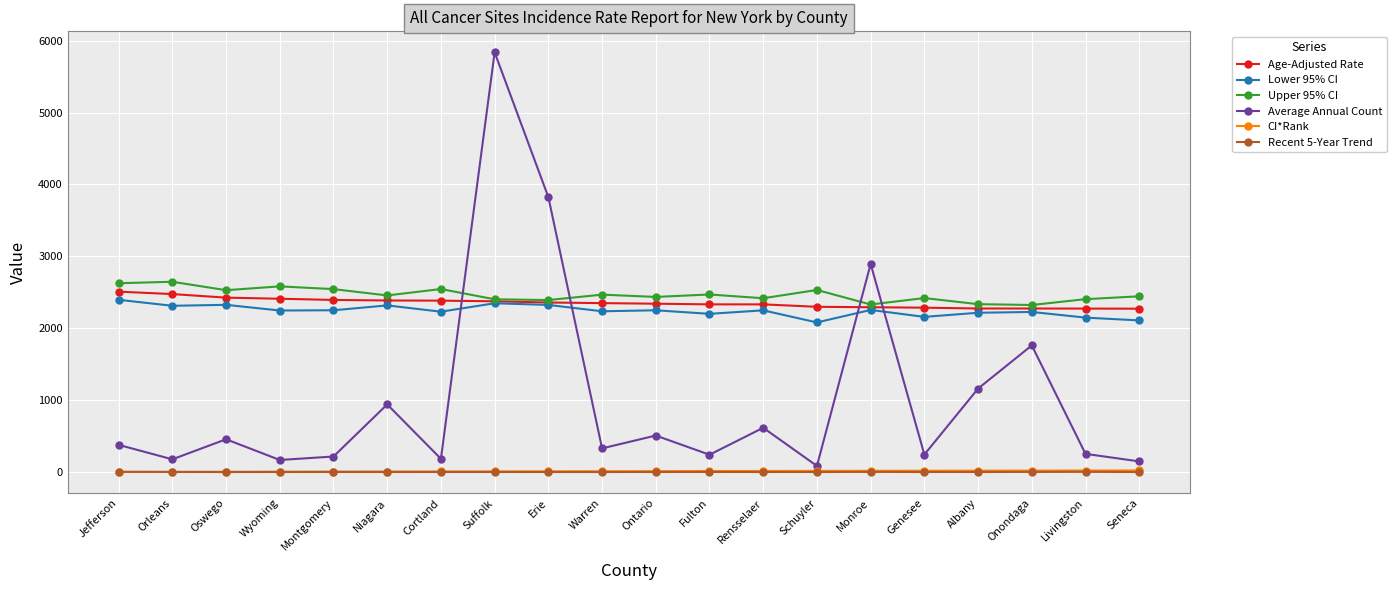

What is the value of the Age-Adjusted Rate point at the 11th from the left?

2341.2